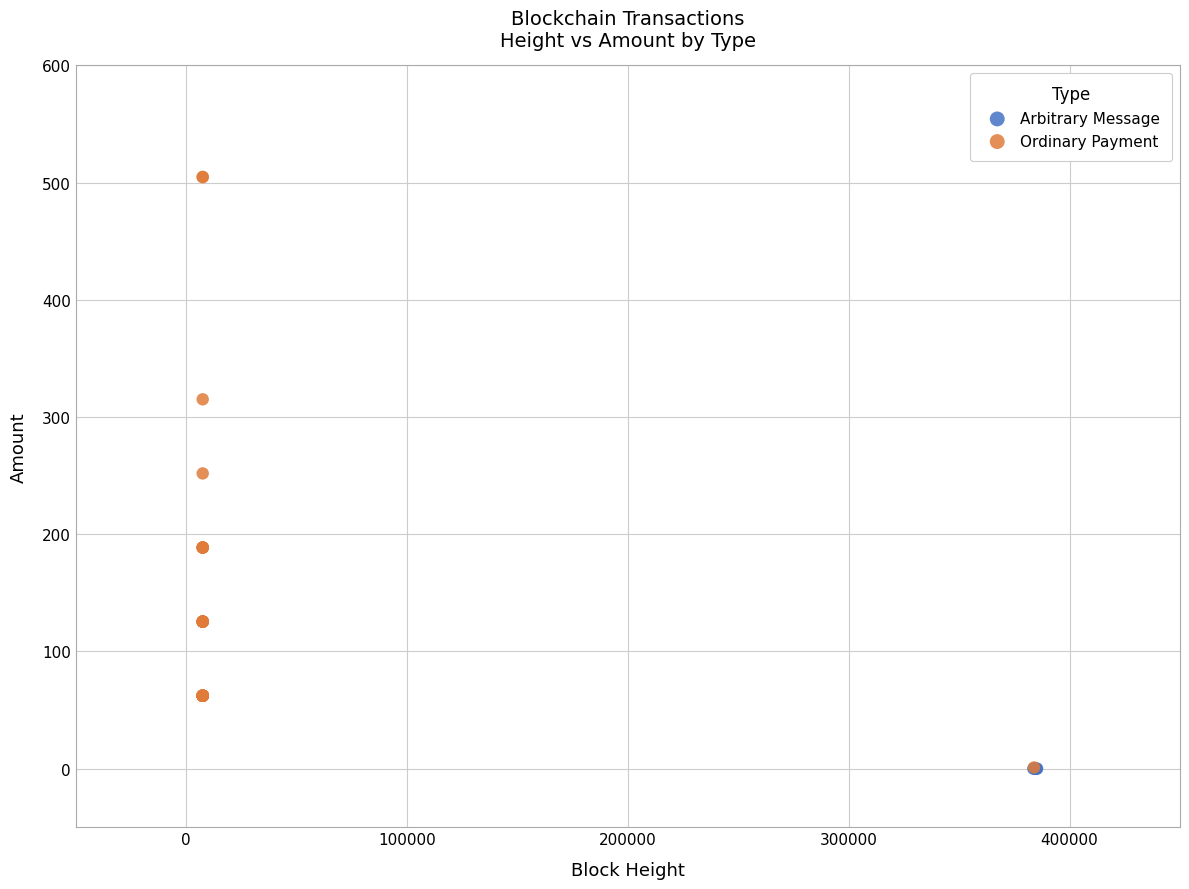

Which series reaches the maximum Y coordinate?

Ordinary Payment